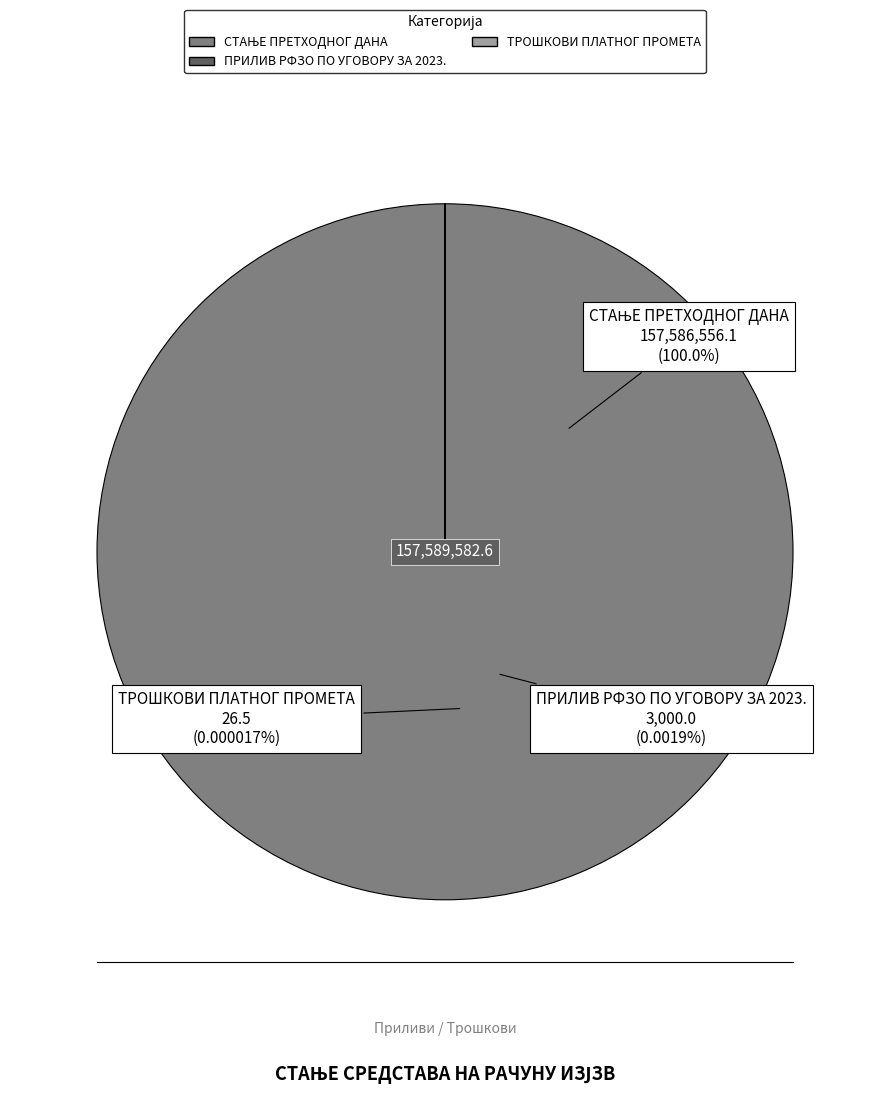

To the nearest percent, what is the combined percentage of ТРОШКОВИ ПЛАТНОГ ПРОМЕТА and СТАЊЕ ПРЕТХОДНОГ ДАНА?

100%